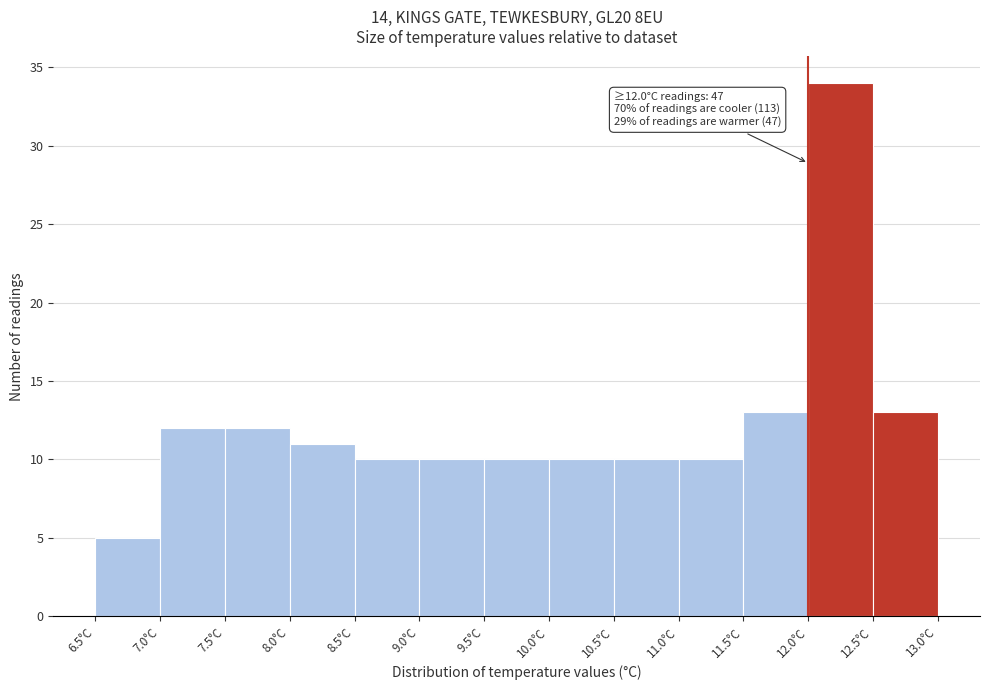

Over which range of the x-axis is the bar tallest?

12.0 to 12.5